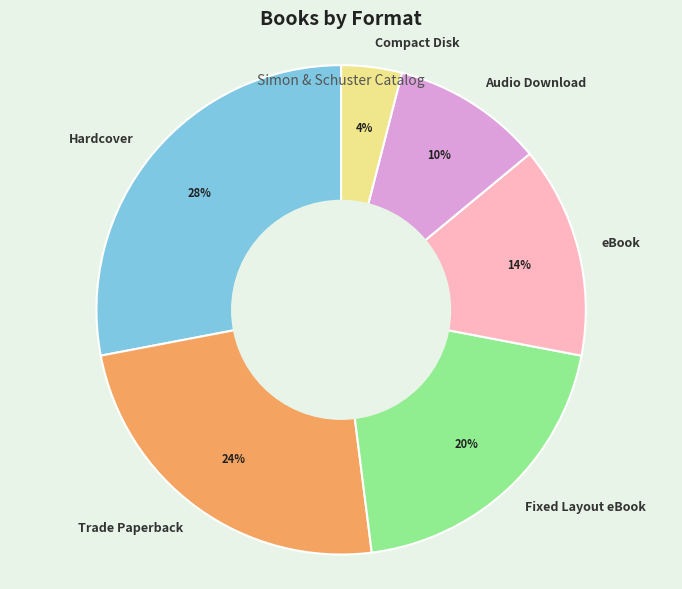

Combined, do Trade Paperback and Compact Disk account for over 50%?

No